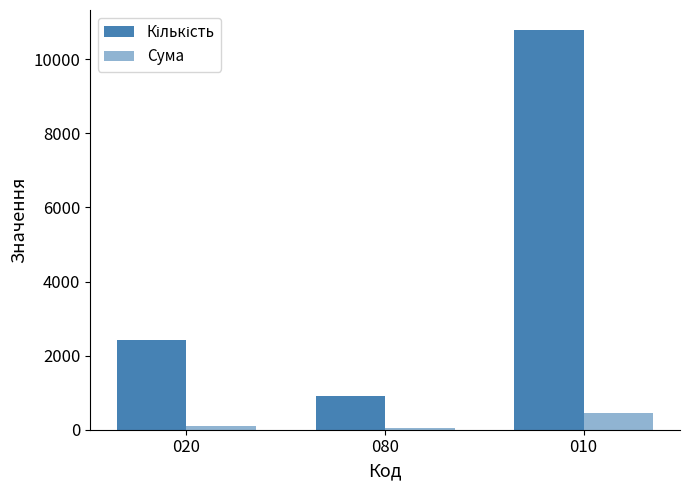

What is the total value across all series at 010?

11253.2